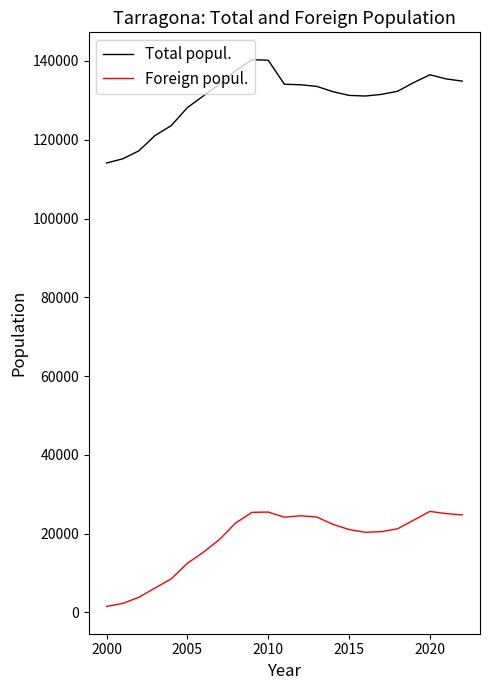

What are all the series names shown in the legend?

Total popul., Foreign popul.